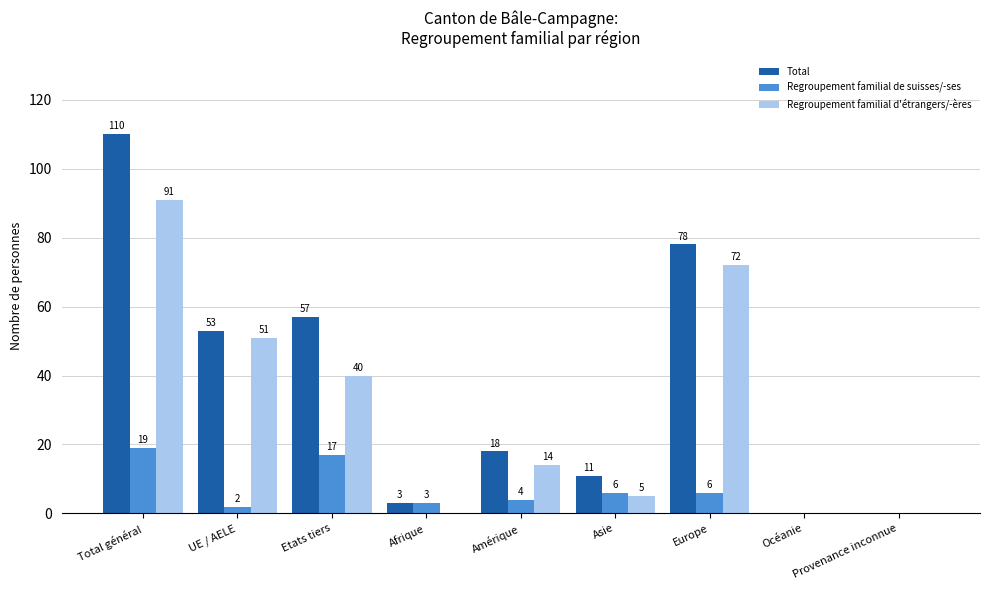

Count the number of categories in the chart.

9